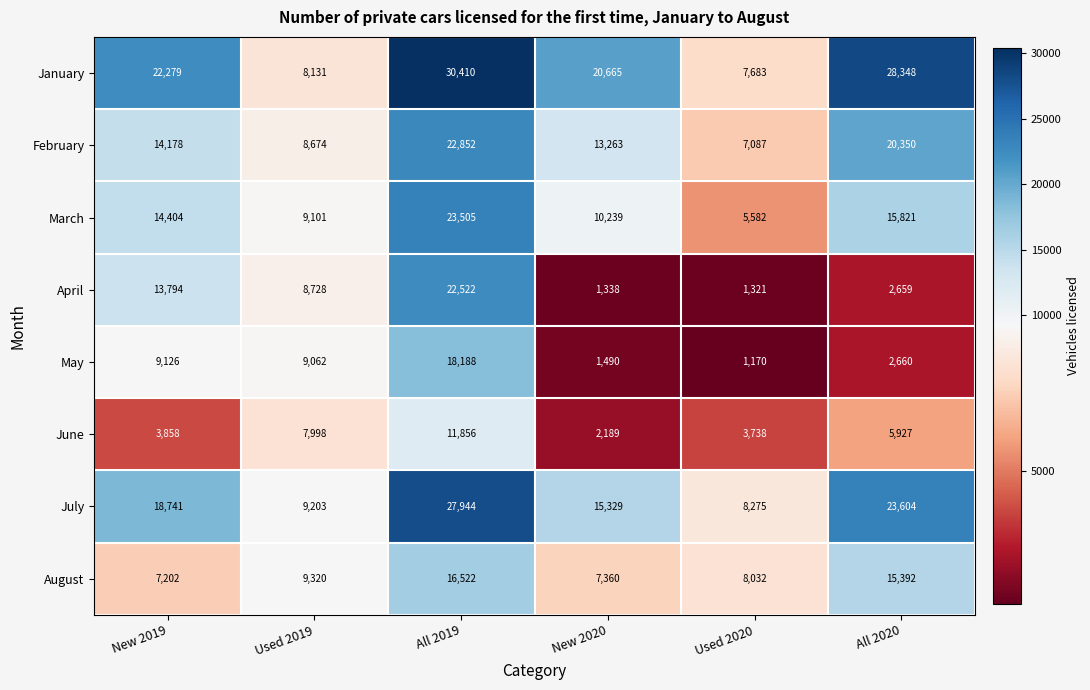

Read the June value at Used 2019, to the nearest 50.

8000